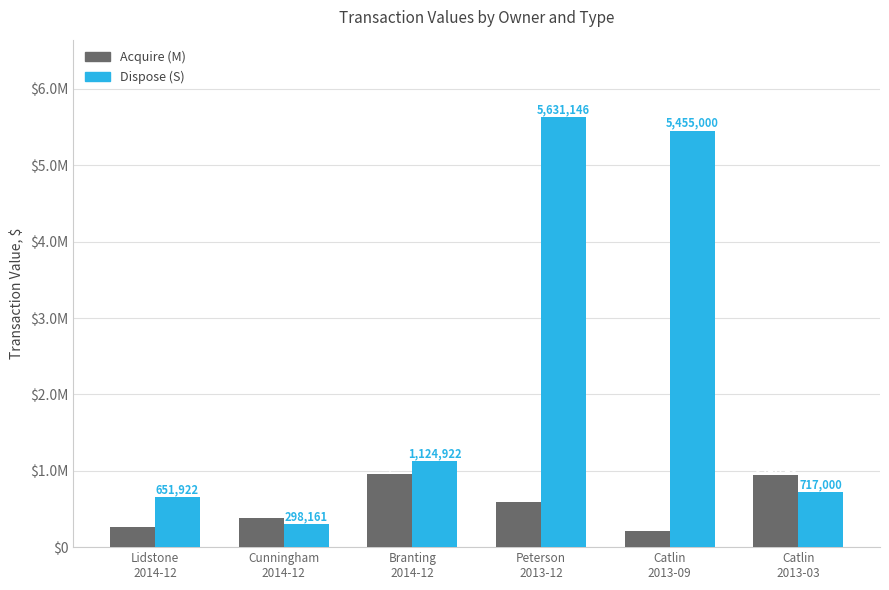

What are all the series names shown in the legend?

Acquire (M), Dispose (S)